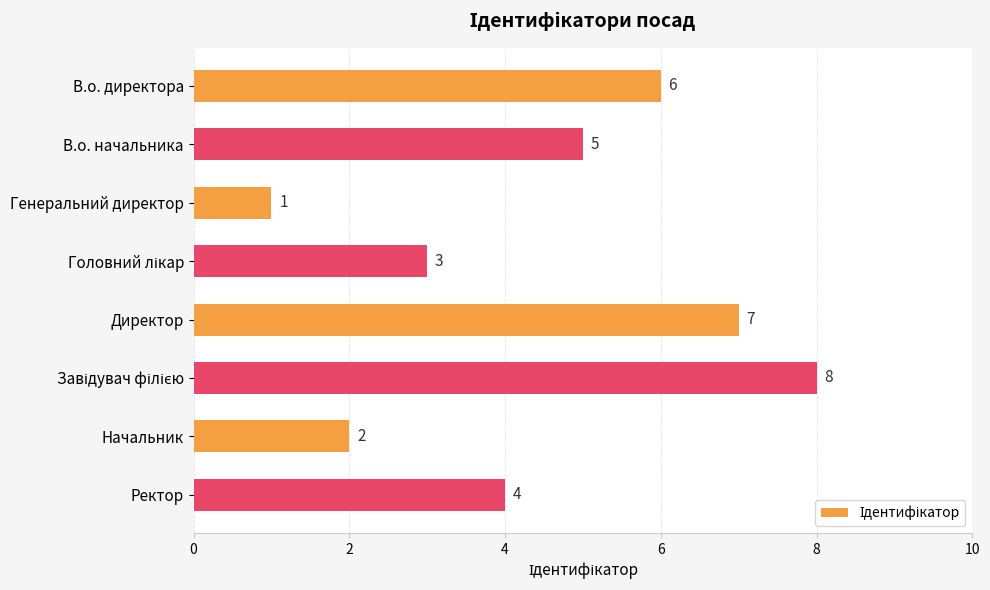

The chart shows a value of 3 at Директор. True or false?

False